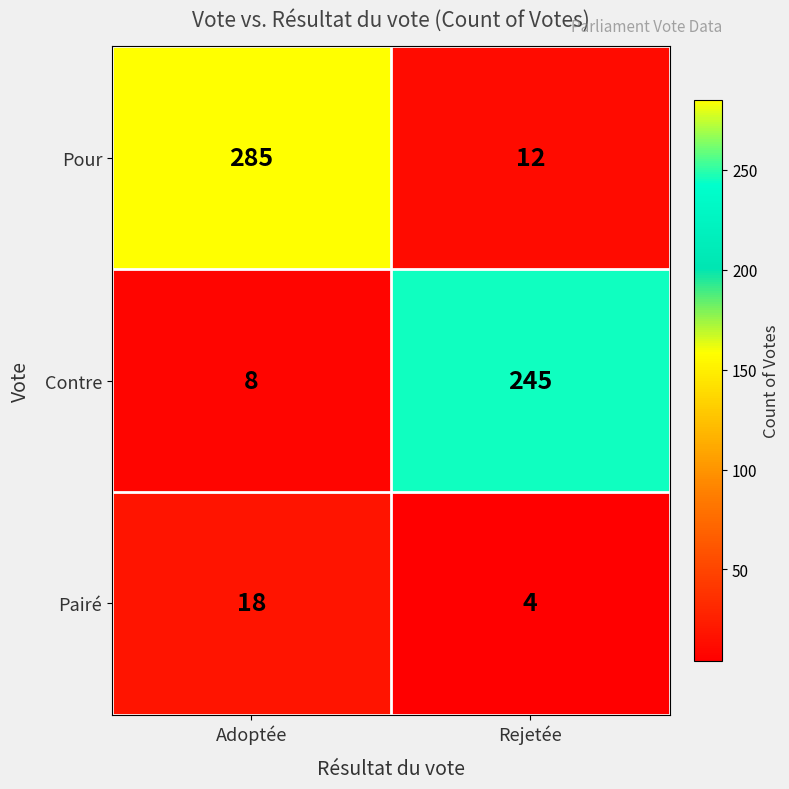

Is the value of Pour at Adoptée greater than the value of Pairé at Adoptée?

Yes